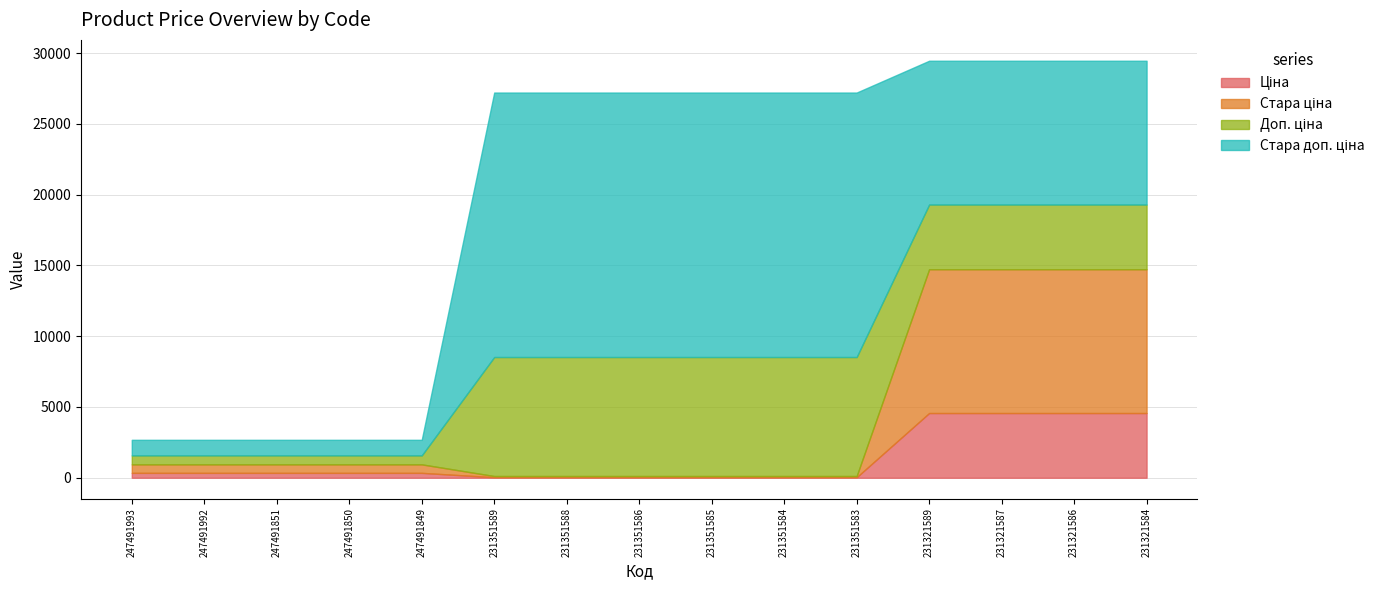

What is the difference between the highest and lowest values at 231351588?

18646.6